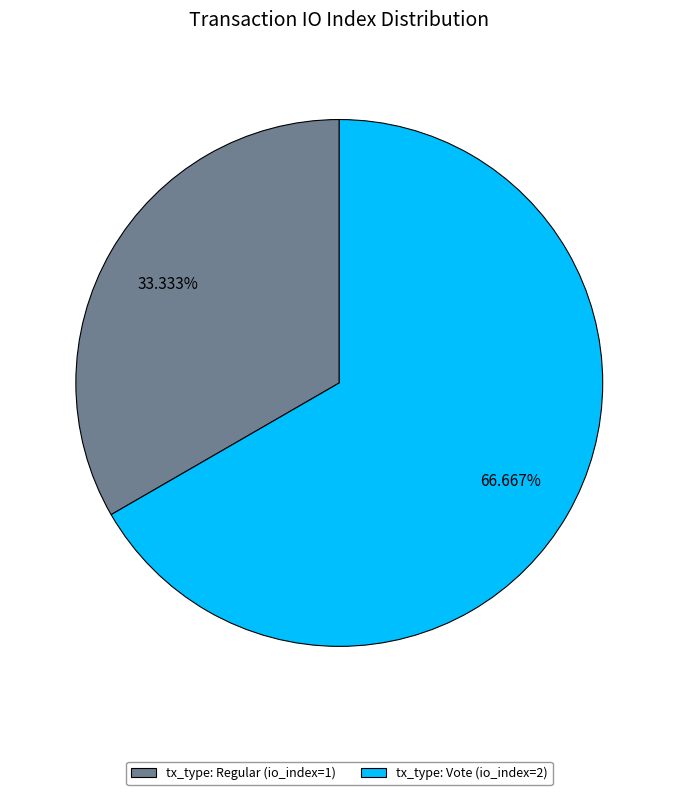

Does tx_type: Vote (io_index=2) represent more than half of the total?

Yes